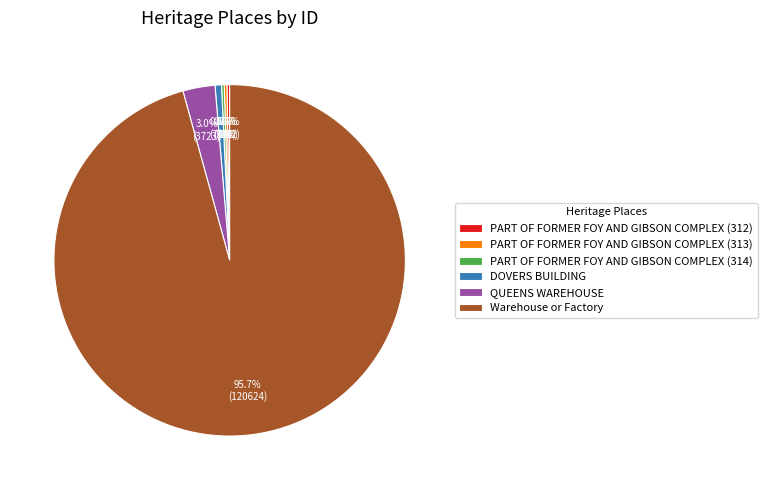

How much of the chart is everything except QUEENS WAREHOUSE?

97.0%